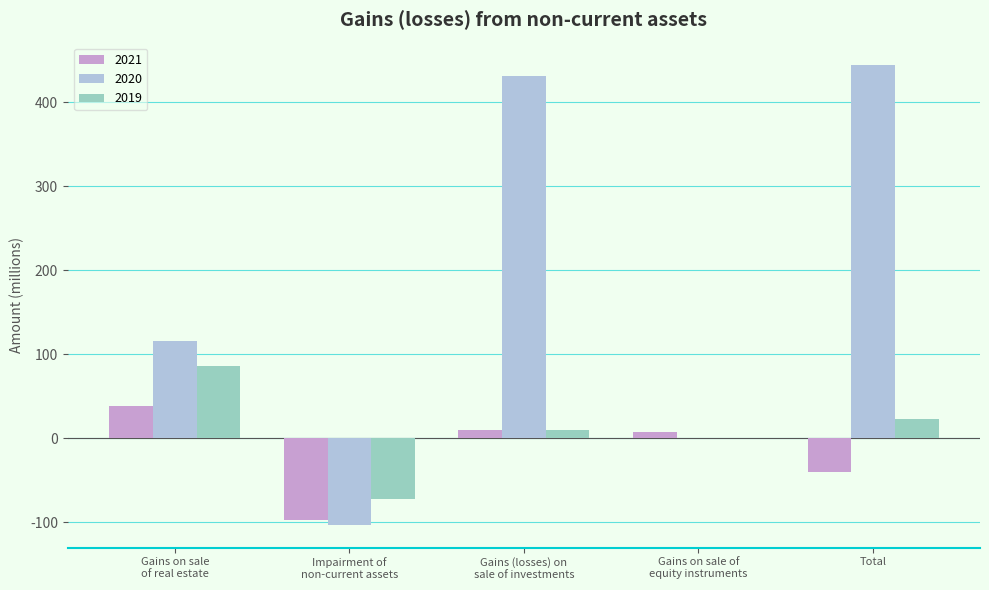

What is the maximum value for 2019?

86